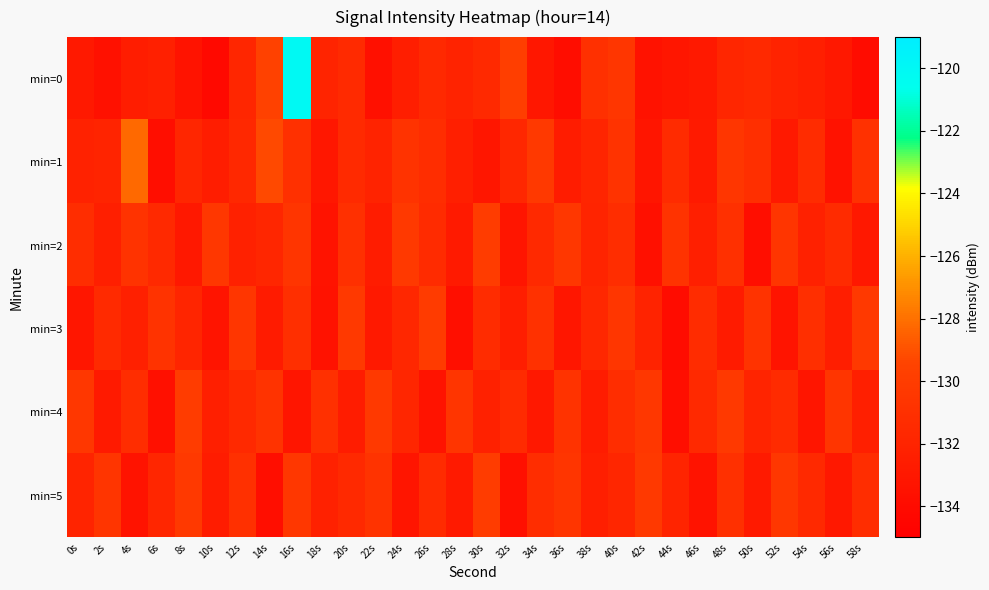

Reading left to right, transcribe all the data shown in this chart.

min=0: 0s=-132.8	2s=-133.5	4s=-132.5	6s=-132.3	8s=-133.3	10s=-134.2	12s=-131.8	14s=-129.6	16s=-120.1	18s=-131.9	20s=-131.4	22s=-133.7	24s=-132.5	26s=-131.6	28s=-132.0	30s=-131.5	32s=-129.8	34s=-133.0	36s=-133.9	38s=-131.0	40s=-130.5	42s=-133.5	44s=-133.1	46s=-132.9	48s=-131.8	50s=-131.6	52s=-132.1	54s=-132.4	56s=-133.0	58s=-134.0
min=1: 0s=-132.2	2s=-132.0	4s=-128.2	6s=-133.8	8s=-131.8	10s=-132.5	12s=-131.6	14s=-129.2	16s=-131.0	18s=-133.0	20s=-131.5	22s=-132.1	24s=-130.8	26s=-131.2	28s=-132.4	30s=-133.1	32s=-131.7	34s=-130.3	36s=-132.6	38s=-131.9	40s=-130.7	42s=-133.2	44s=-131.4	46s=-132.8	48s=-130.5	50s=-131.1	52s=-132.9	54s=-131.3	56s=-133.5	58s=-130.9
min=2: 0s=-131.2	2s=-132.4	4s=-130.8	6s=-131.6	8s=-133.0	10s=-130.4	12s=-132.2	14s=-131.8	16s=-130.6	18s=-133.4	20s=-131.0	22s=-132.6	24s=-130.2	26s=-131.4	28s=-132.8	30s=-130.0	32s=-133.2	34s=-131.6	36s=-130.4	38s=-132.0	40s=-131.2	42s=-133.6	44s=-130.8	46s=-132.4	48s=-131.0	50s=-133.8	52s=-130.6	54s=-132.2	56s=-131.4	58s=-133.0
min=3: 0s=-133.1	2s=-131.5	4s=-132.3	6s=-130.7	8s=-131.9	10s=-133.3	12s=-130.5	14s=-132.7	16s=-131.1	18s=-133.5	20s=-130.3	22s=-132.9	24s=-131.7	26s=-130.1	28s=-133.7	30s=-131.3	32s=-132.5	34s=-130.9	36s=-133.1	38s=-131.7	40s=-130.5	42s=-132.1	44s=-133.9	46s=-131.3	48s=-132.7	50s=-130.7	52s=-133.3	54s=-131.1	56s=-132.5	58s=-130.3
min=4: 0s=-130.4	2s=-132.8	4s=-131.2	6s=-133.6	8s=-130.0	10s=-132.4	12s=-131.6	14s=-130.8	16s=-133.2	18s=-131.0	20s=-132.6	22s=-130.2	24s=-131.8	26s=-133.4	28s=-130.6	30s=-132.2	32s=-131.4	34s=-133.0	36s=-130.8	38s=-132.6	40s=-131.2	42s=-130.4	44s=-133.8	46s=-131.6	48s=-130.2	50s=-132.0	52s=-131.4	54s=-133.2	56s=-130.6	58s=-132.4
min=5: 0s=-132.0	2s=-130.6	4s=-133.4	6s=-131.8	8s=-130.2	10s=-132.6	12s=-131.0	14s=-133.8	16s=-130.4	18s=-132.2	20s=-131.6	22s=-130.8	24s=-133.2	26s=-131.4	28s=-132.8	30s=-130.0	32s=-133.6	34s=-131.2	36s=-130.6	38s=-132.4	40s=-131.8	42s=-130.2	44s=-132.0	46s=-133.4	48s=-131.0	50s=-132.8	52s=-130.4	54s=-131.6	56s=-133.0	58s=-131.2